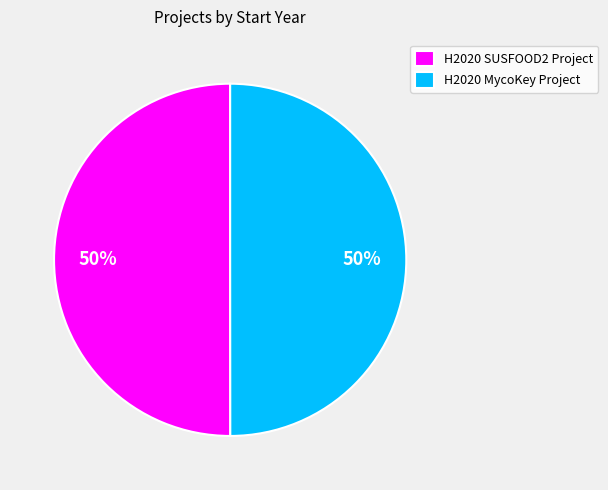

Is the sum of H2020 MycoKey Project and H2020 SUSFOOD2 Project greater than half?

Yes